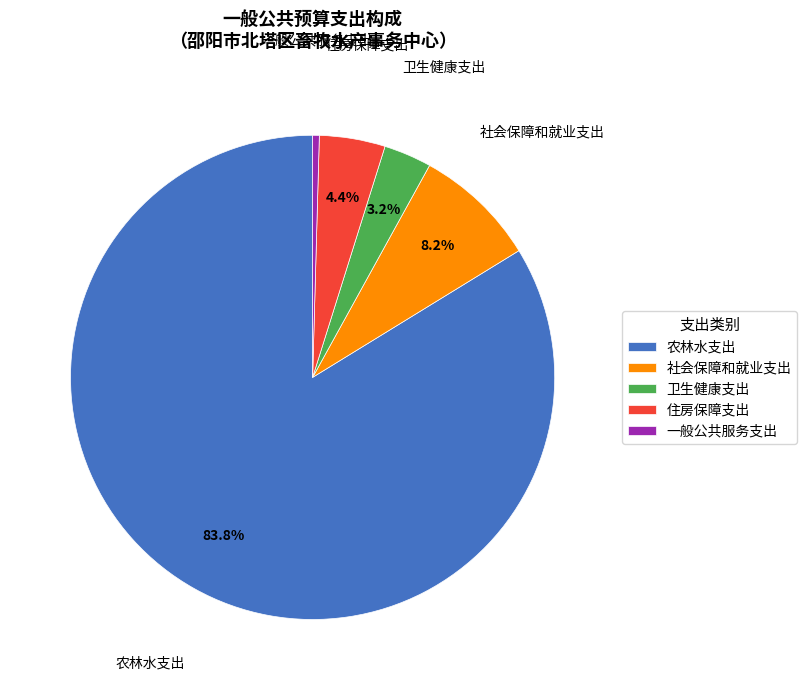

Which category accounts for the majority?

农林水支出